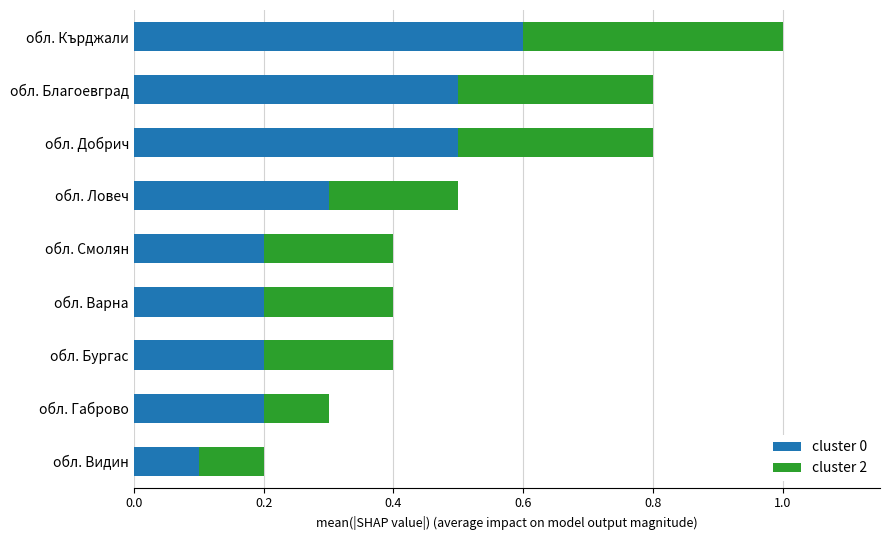

How many distinct data groups are displayed?

2